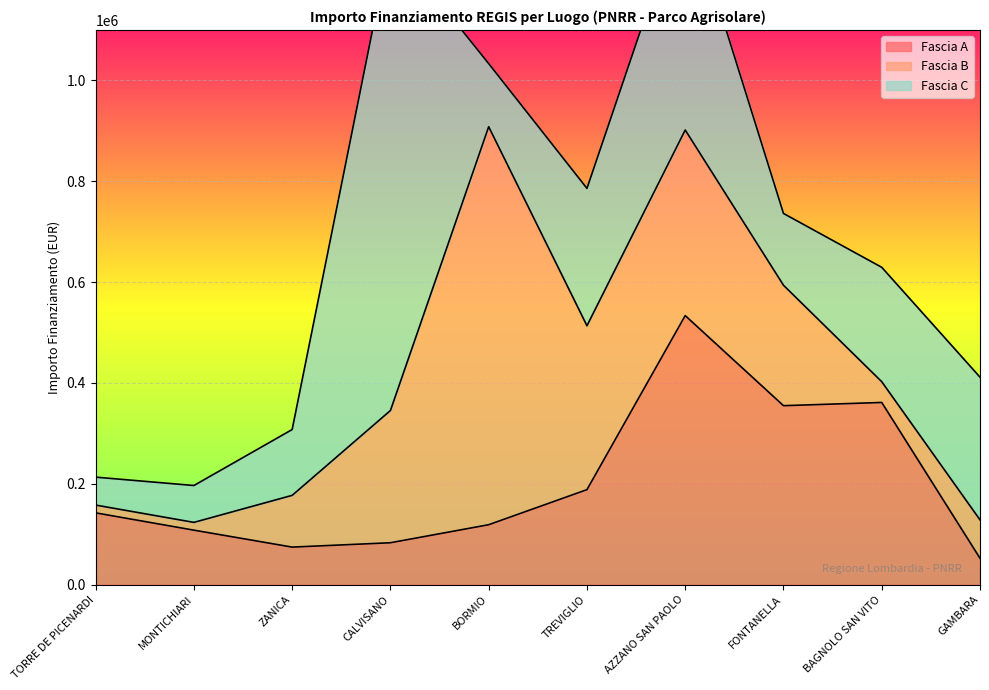

Read the Fascia A value at MONTICHIARI.

108000.0